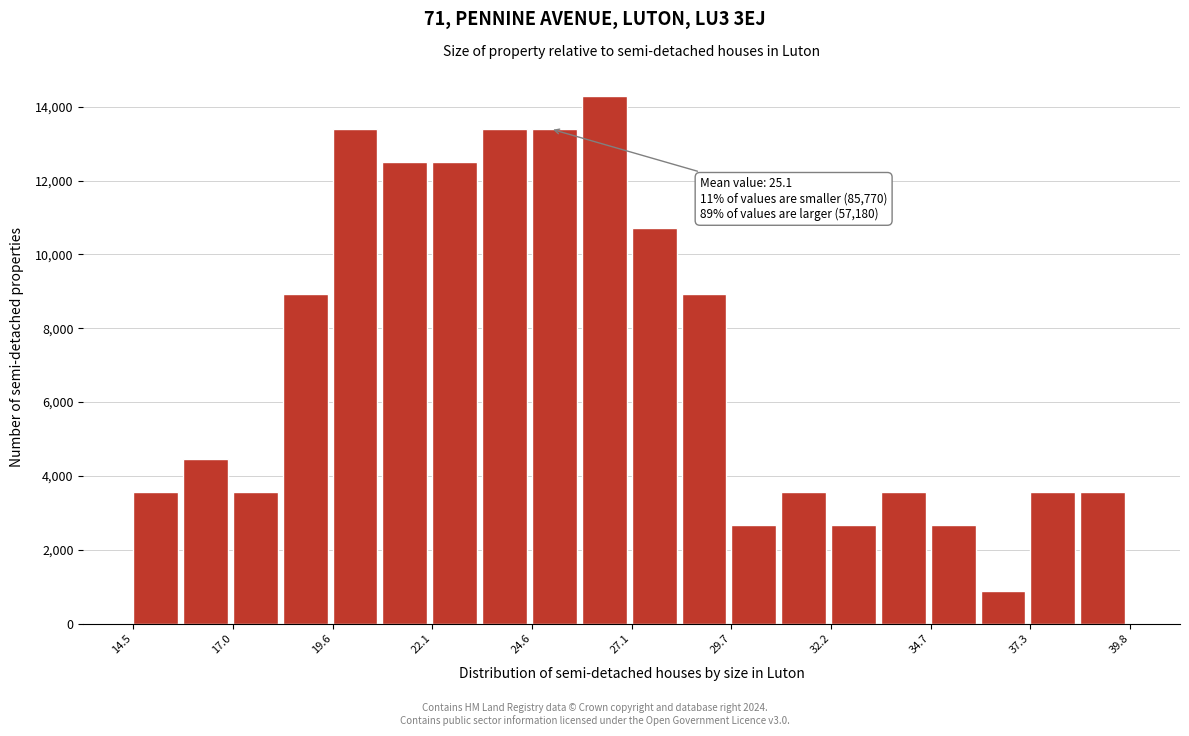

Read against the x-axis, roughly where is the centre of the tallest bar?

26.5